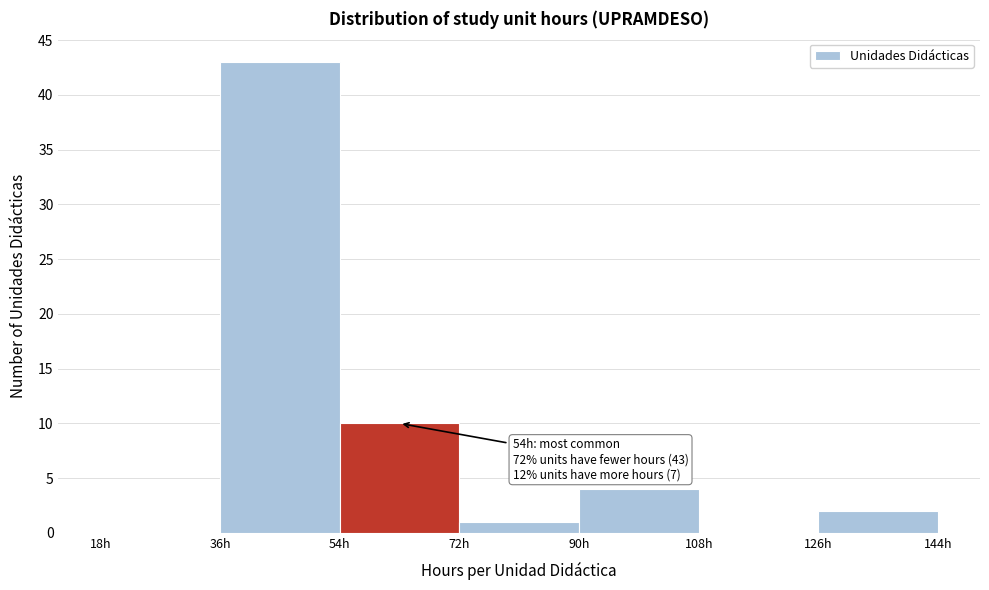

Which range on the x-axis has the tallest bar?

36 to 54